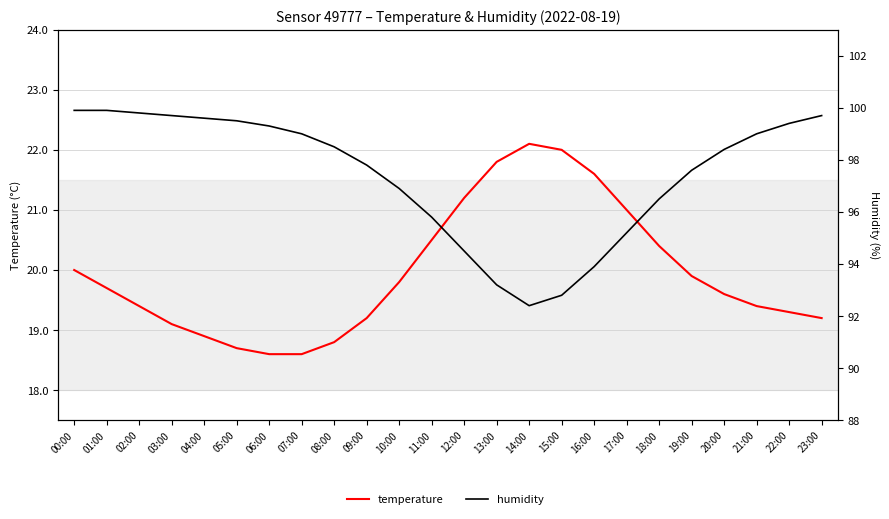

What is the difference between the second highest and minimum values in the humidity series?

7.5